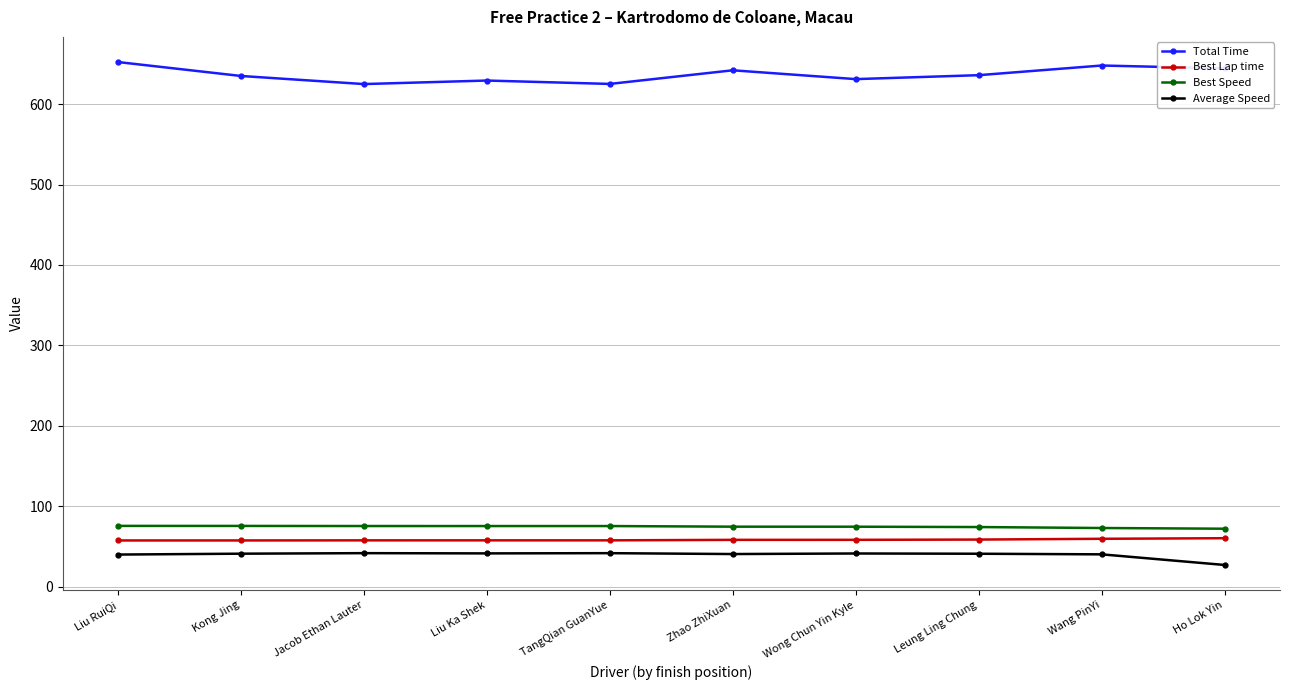

True or false: Best Speed and Best Lap time cross at least once.

False